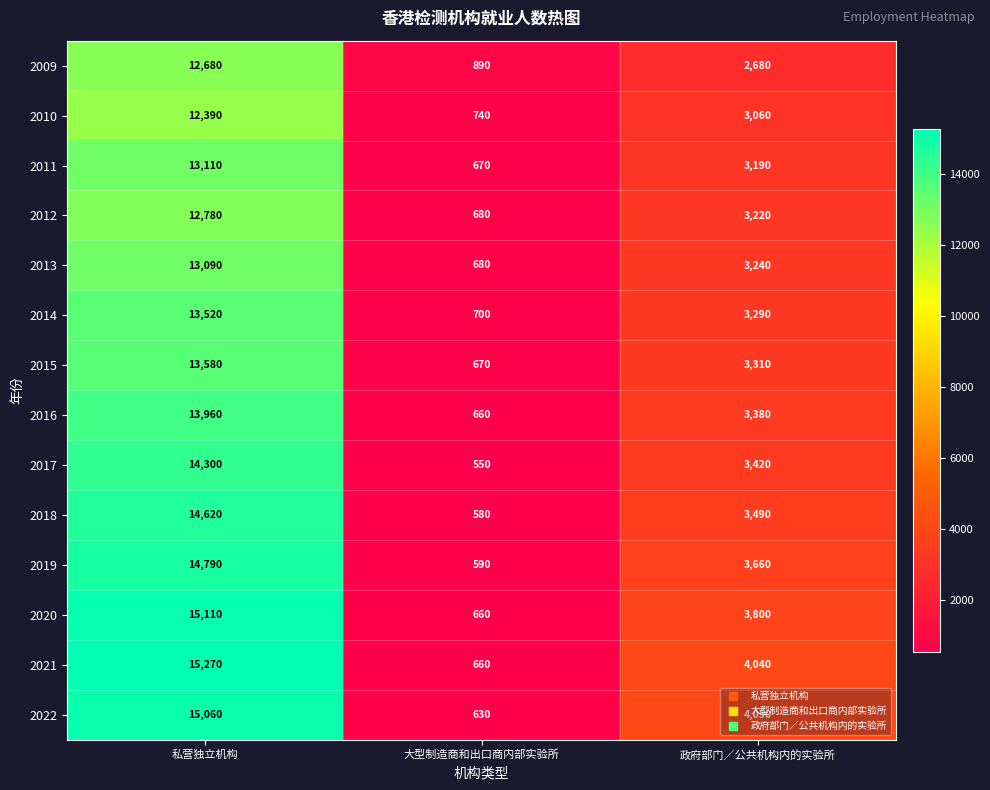

What is the difference between the highest and lowest values at 私营独立机构?

2880